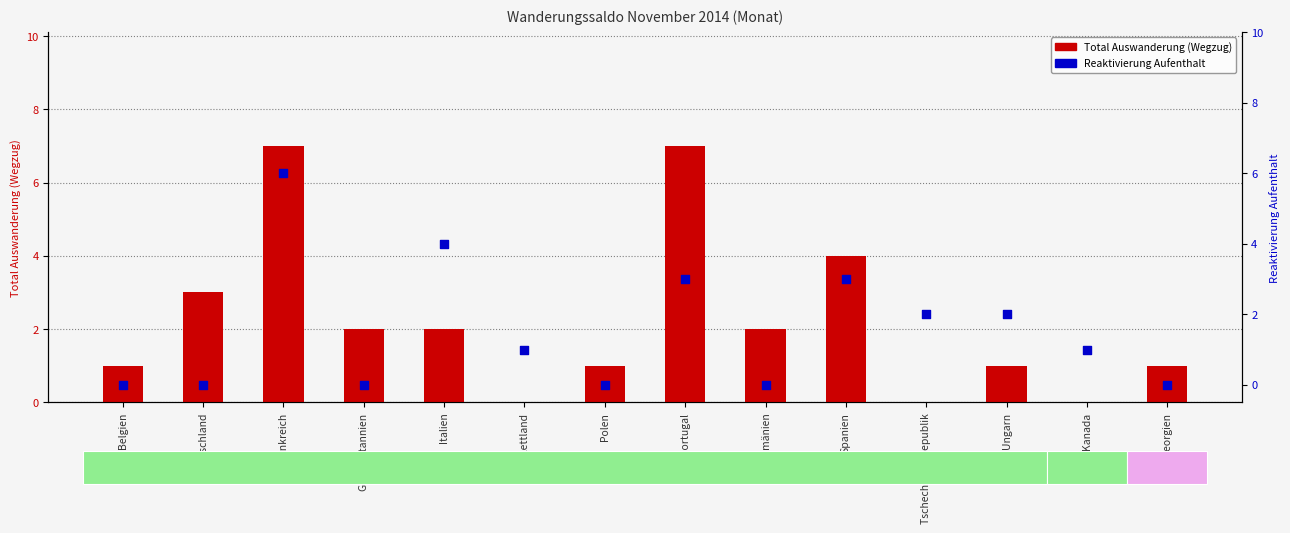

What is the total value across all series at Georgien?

1